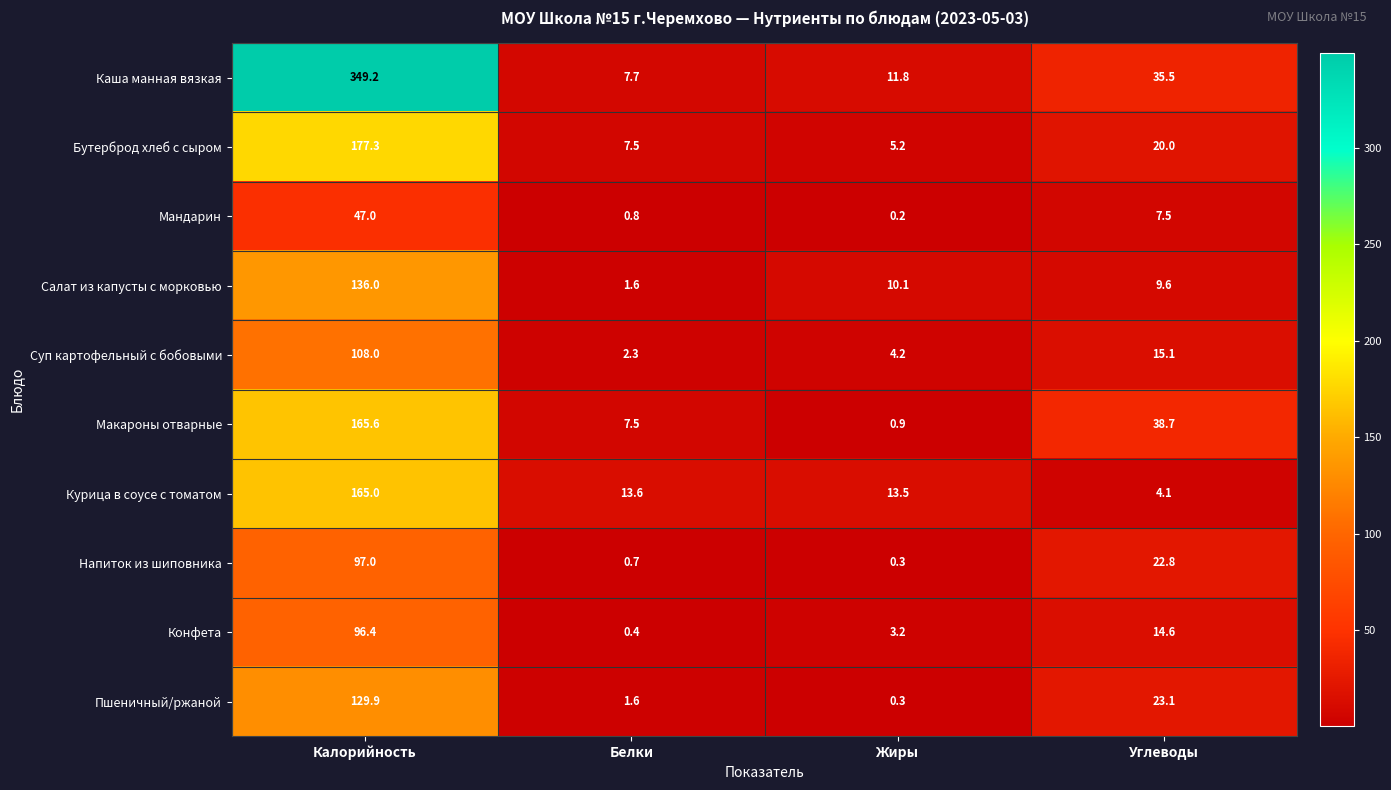

What is the smallest value displayed?

0.2